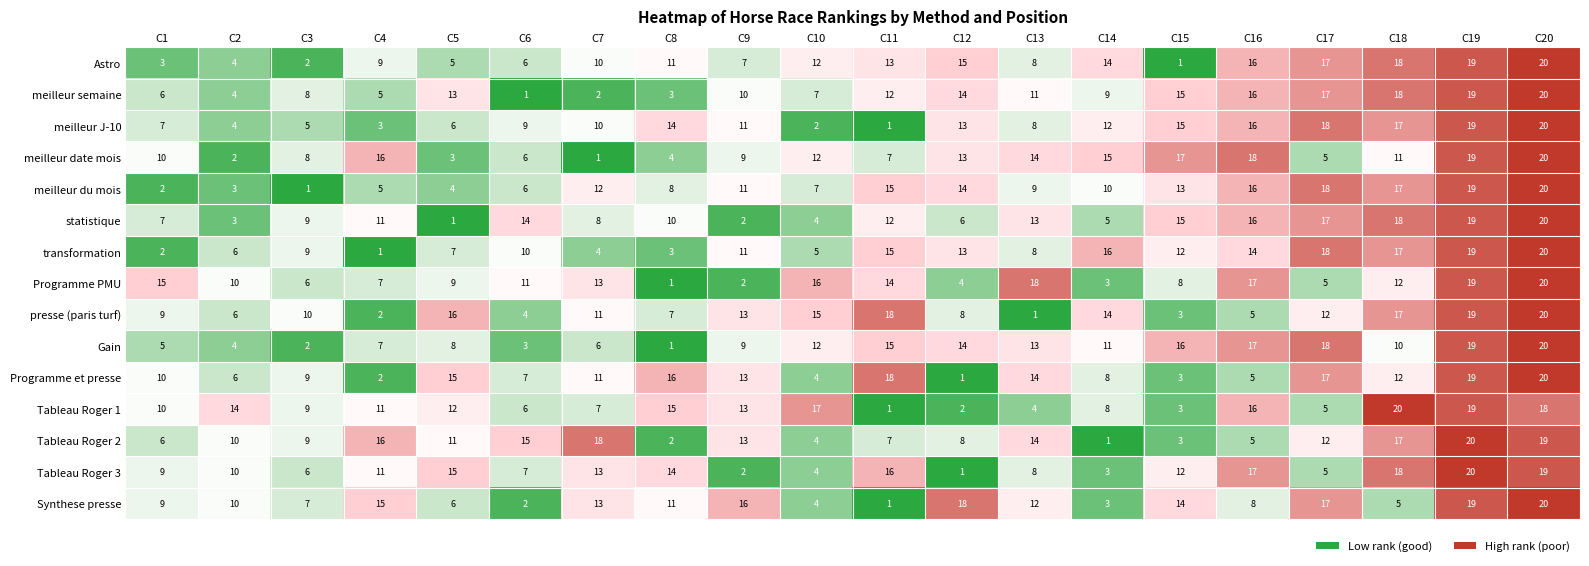

What is the highest value of the meilleur semaine series?

20